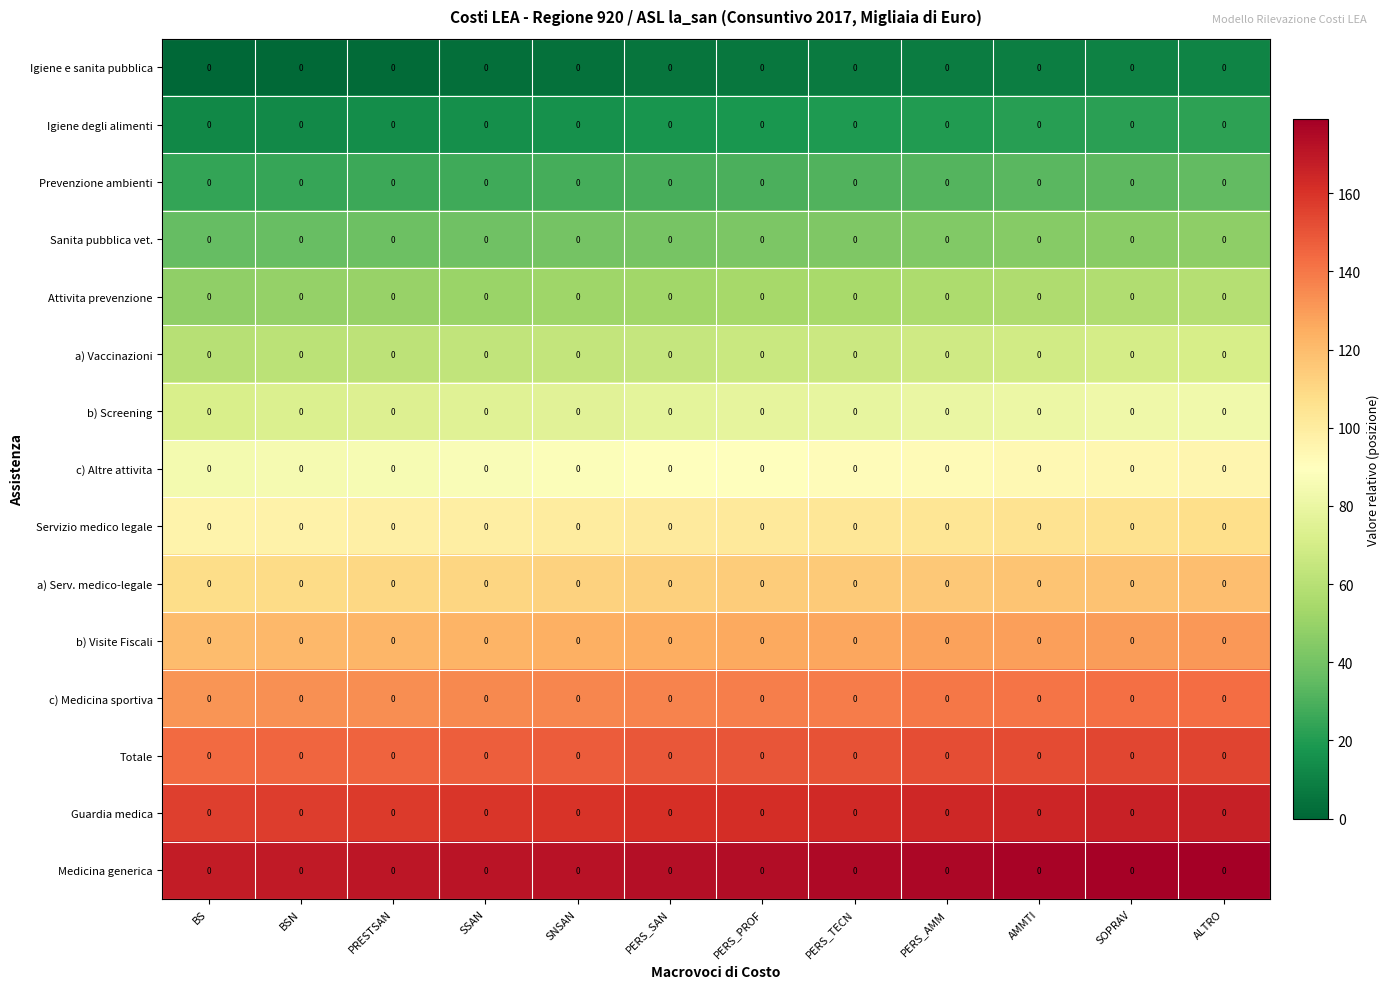

Which series has the largest total across all categories?

Medicina generica